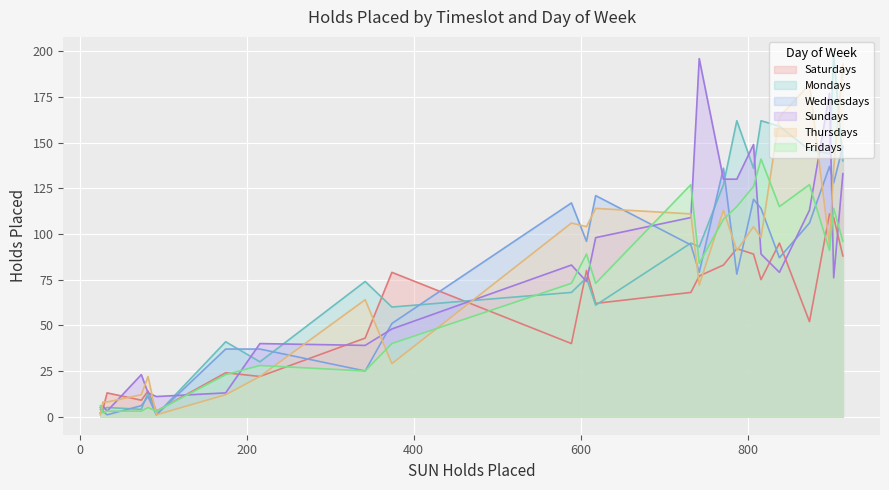

What is the maximum value for Wednesdays?

148